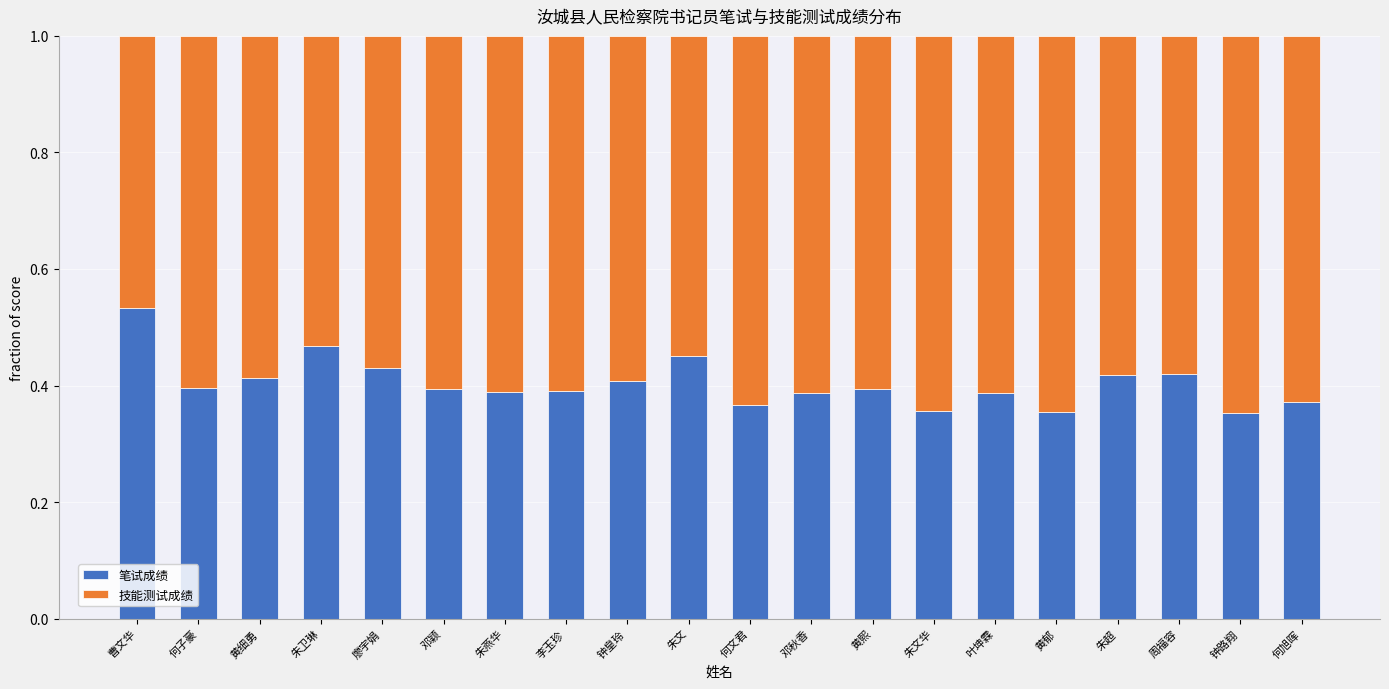

Is it true that 笔试成绩 equals 0.5 at 黄郁?

False